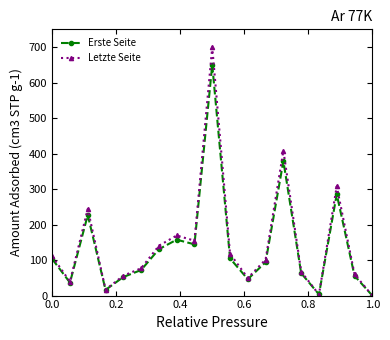

List the series in order of their peak value, lowest first.

Erste Seite, Letzte Seite